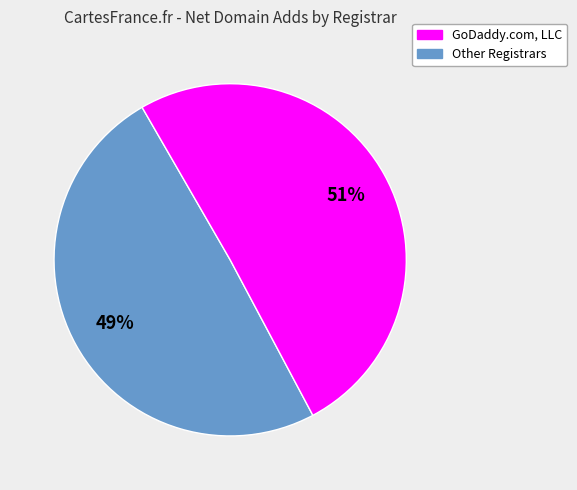

To the nearest percent, what is the average slice percentage?

50%